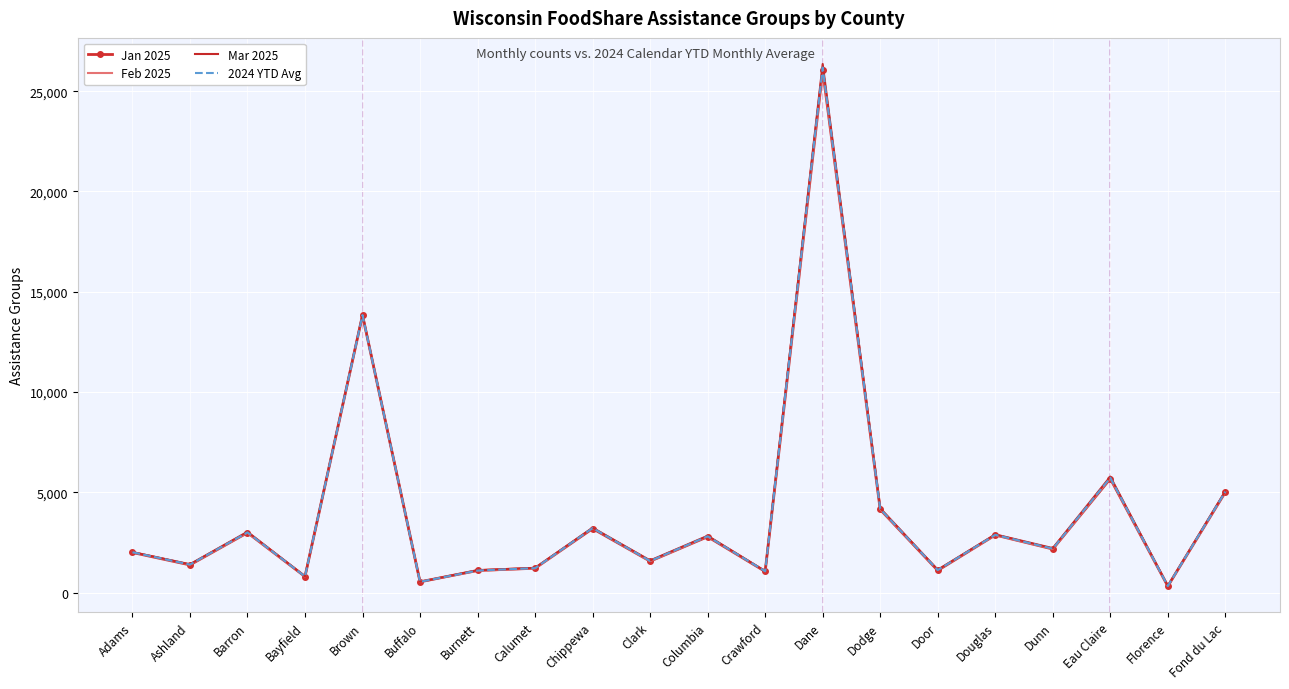

At how many categories does at least one series exceed 16121?

1